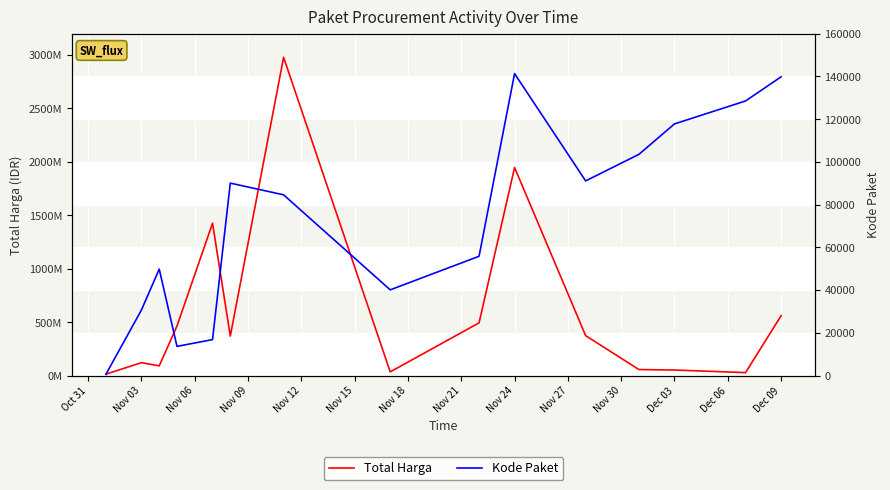

Which series has the largest total across all categories?

Total Harga